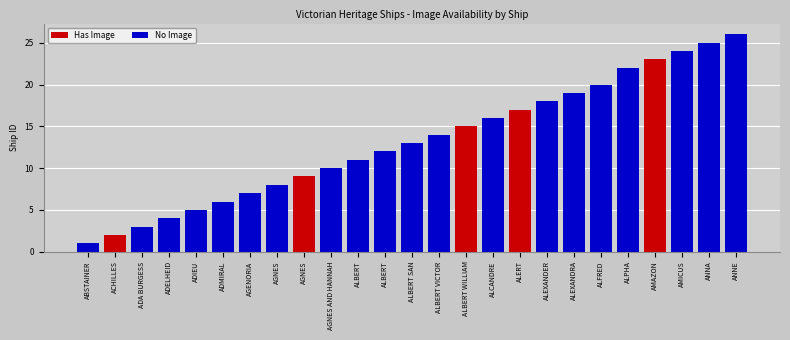

What is the sum of all Has Image values?

66